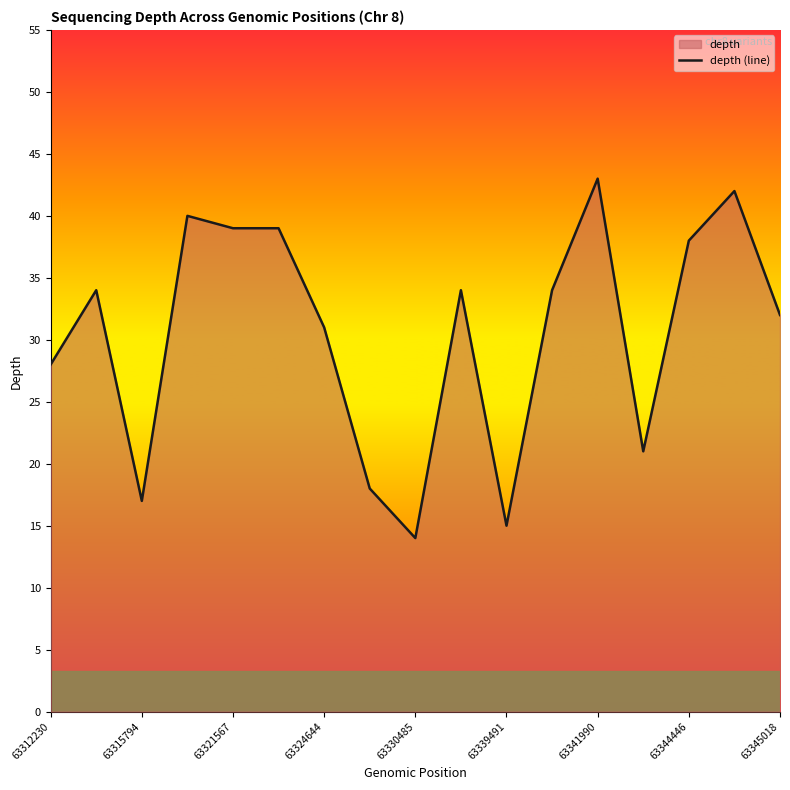

At which category does the chart reach its peak across all series?

63341990